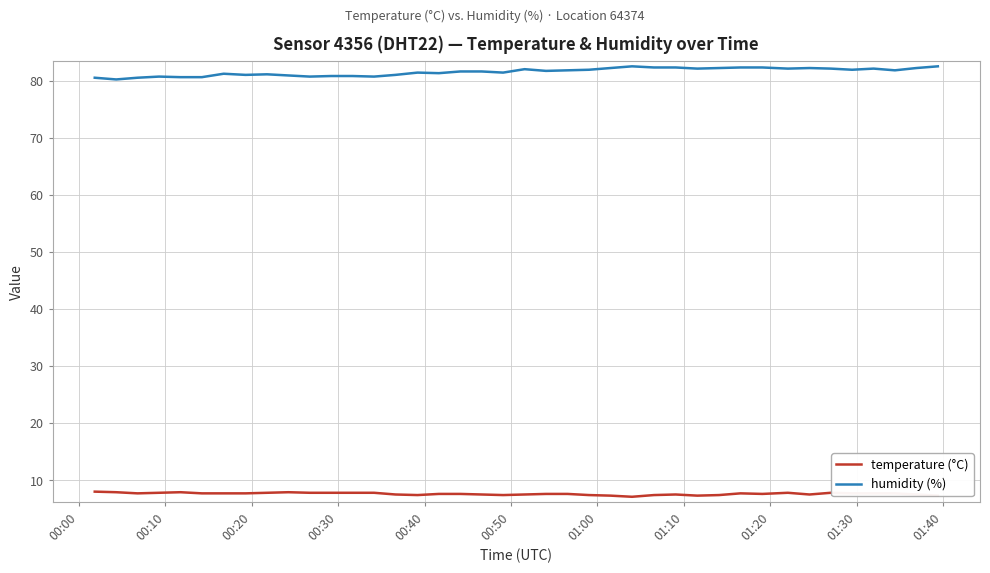

List the series in order of their peak value, highest first.

humidity (%), temperature (°C)